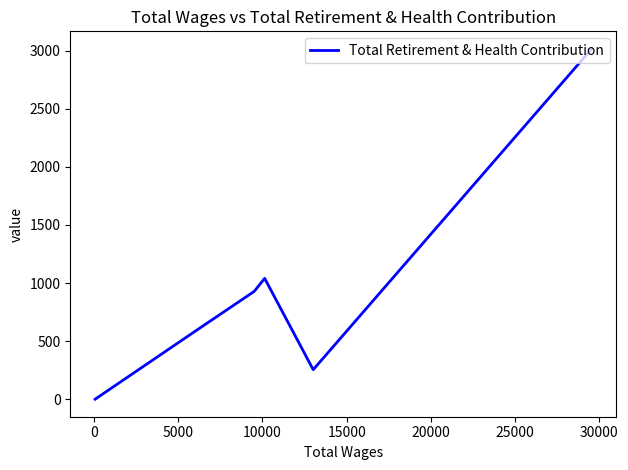

What is the difference between the maximum and minimum values?

3015